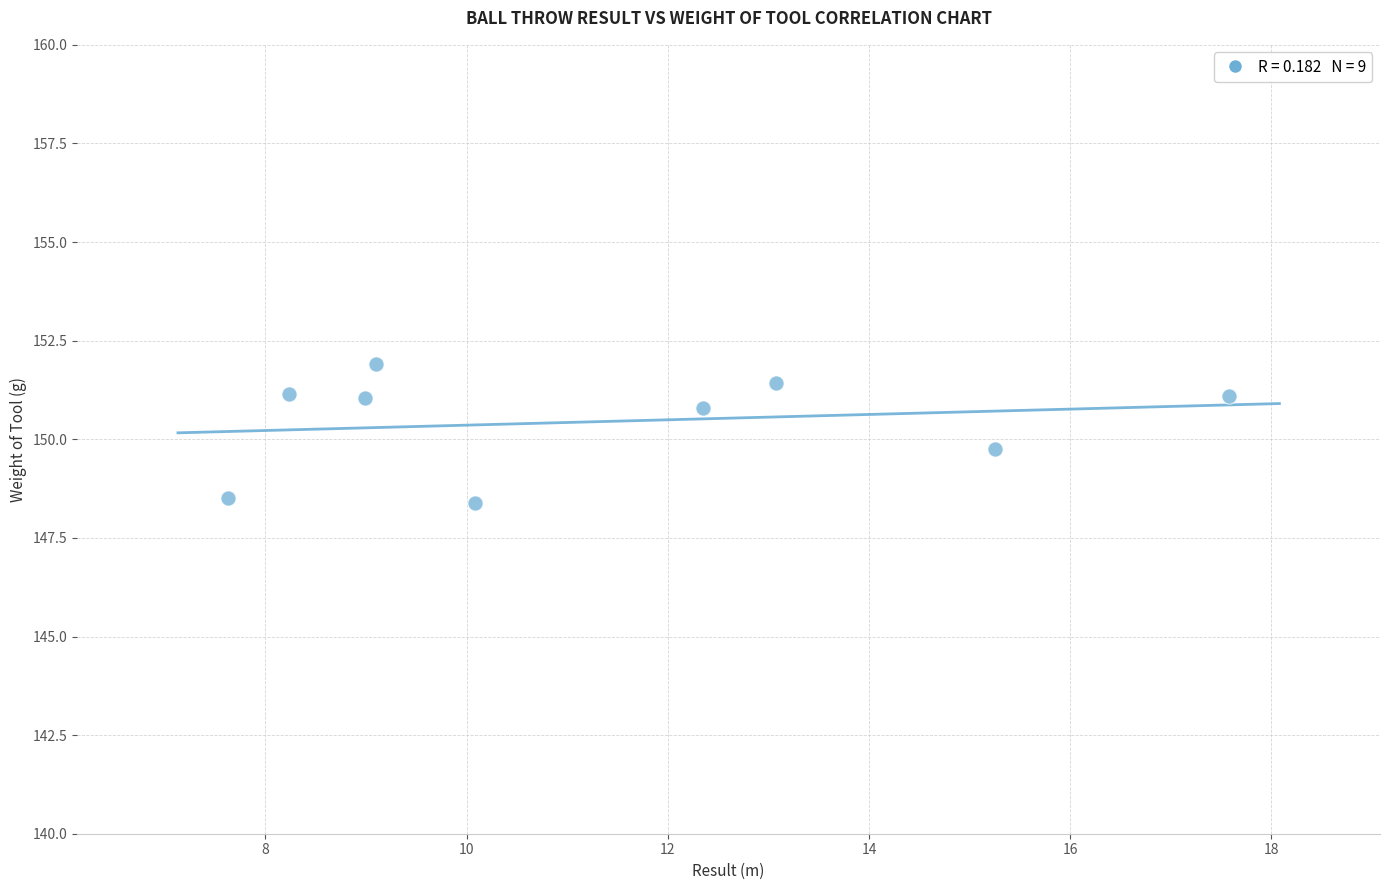

What is the range of X values (max minus min)?

9.9